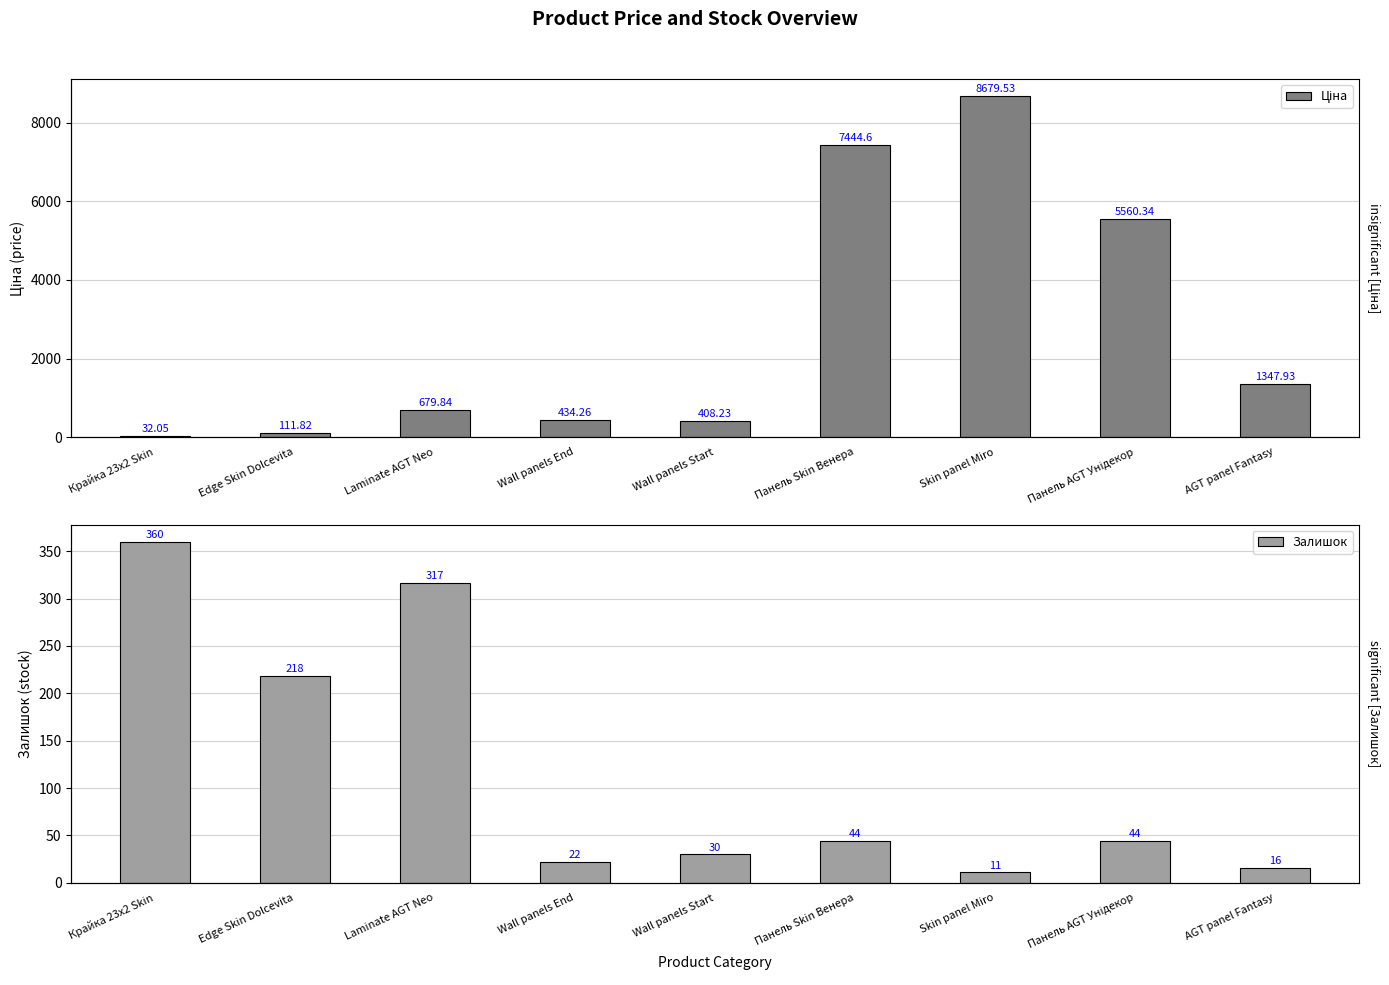

At which label does Залишок reach its minimum?

Skin panel Miro